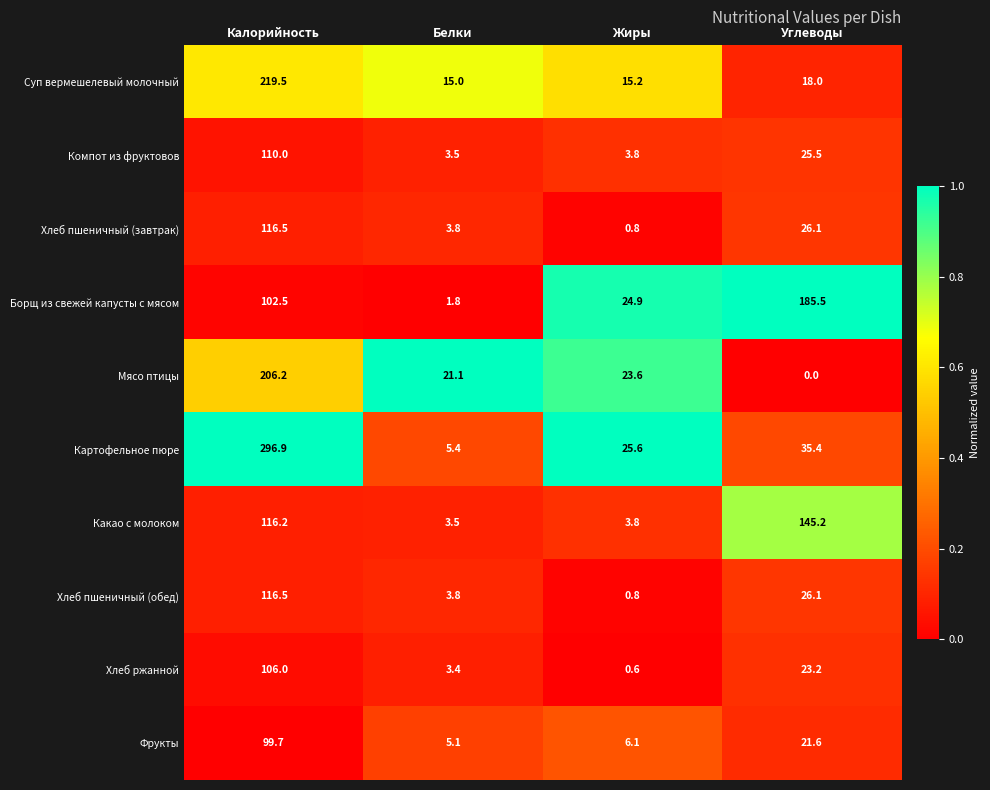

What is the sum of all Картофельное пюре values?

363.3